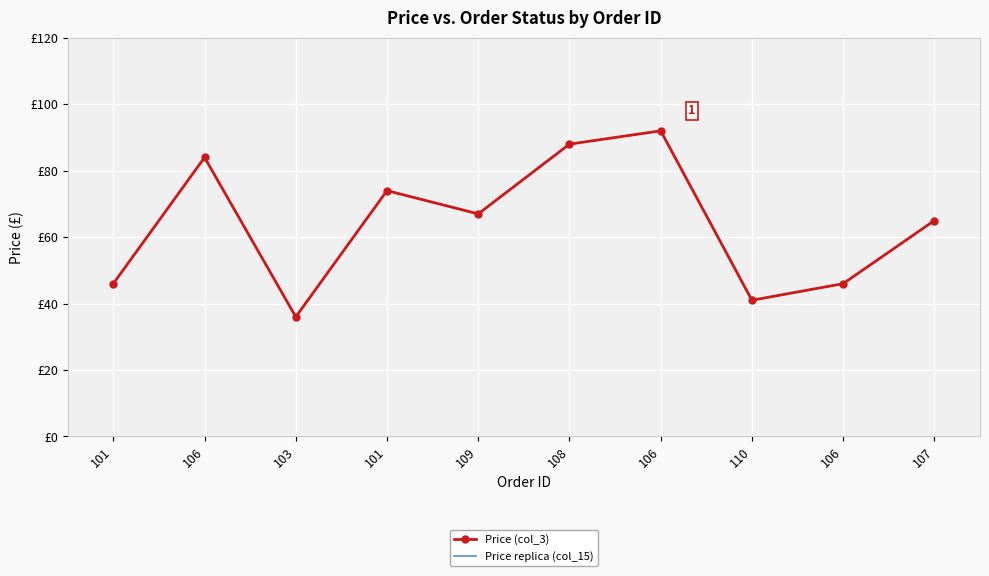

How many distinct data groups are displayed?

2